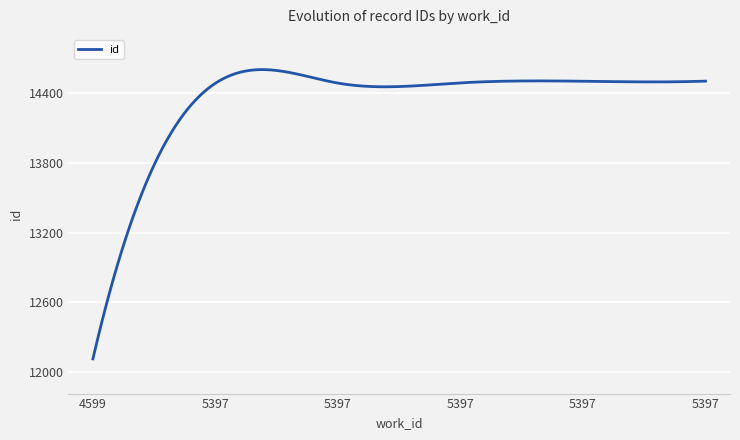

What is the difference between the maximum and minimum values?

2491.2